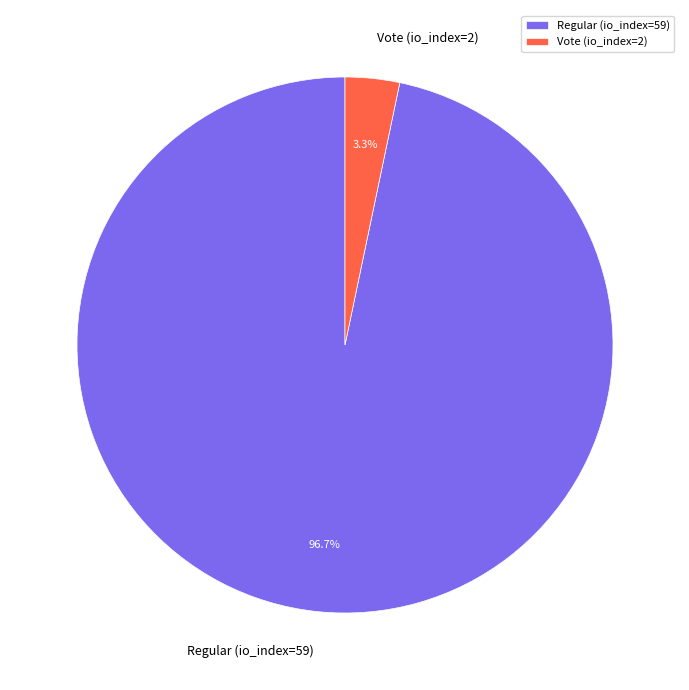

What is the largest slice in the pie chart?

Regular (io_index=59)